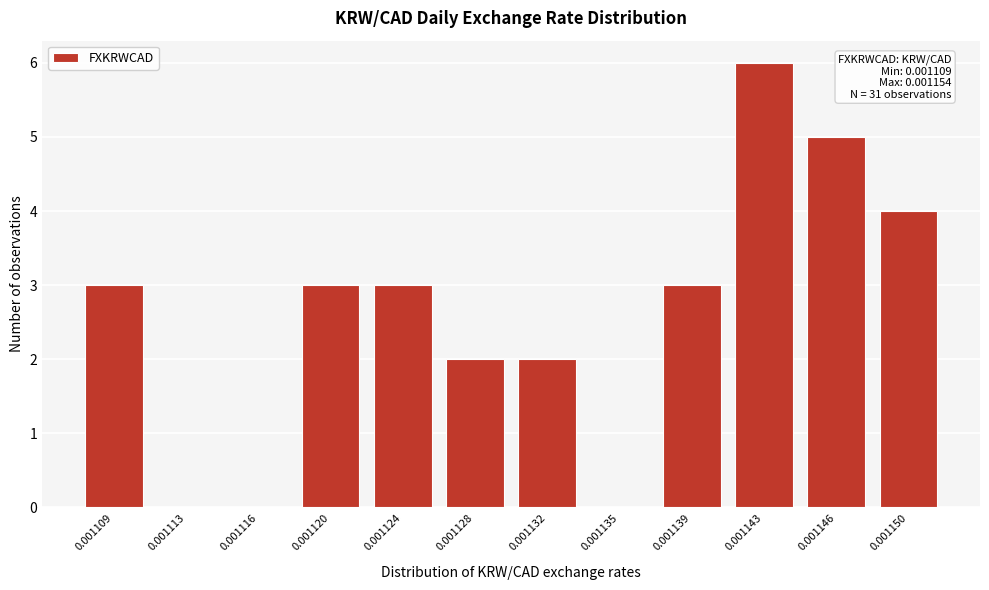

Reading left to right, list all the values displayed in this chart.

0.001109=3	0.001113=0	0.001116=0	0.001120=3	0.001124=3	0.001128=2	0.001132=2	0.001135=0	0.001139=3	0.001143=6	0.001146=5	0.001150=4